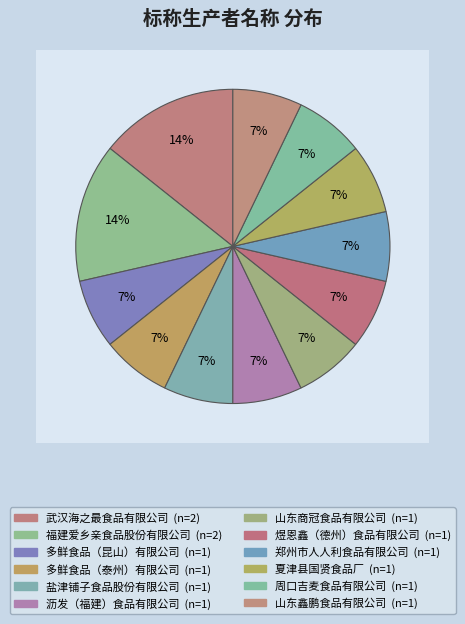

To the nearest percent, what percentage of the pie is 福建爱乡亲食品股份有限公司?

14%